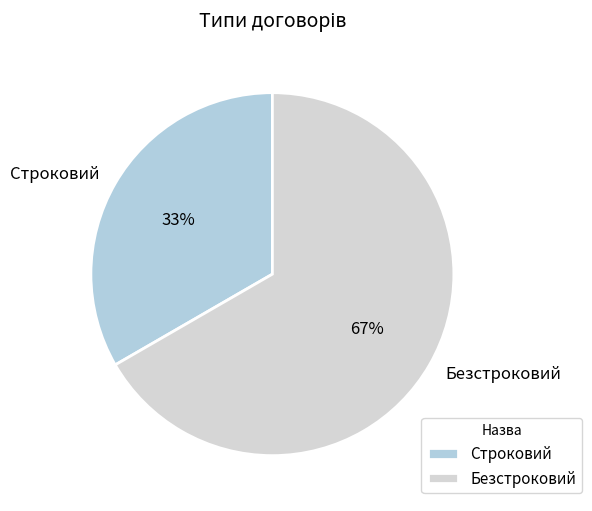

Count the number of slices in the pie.

2